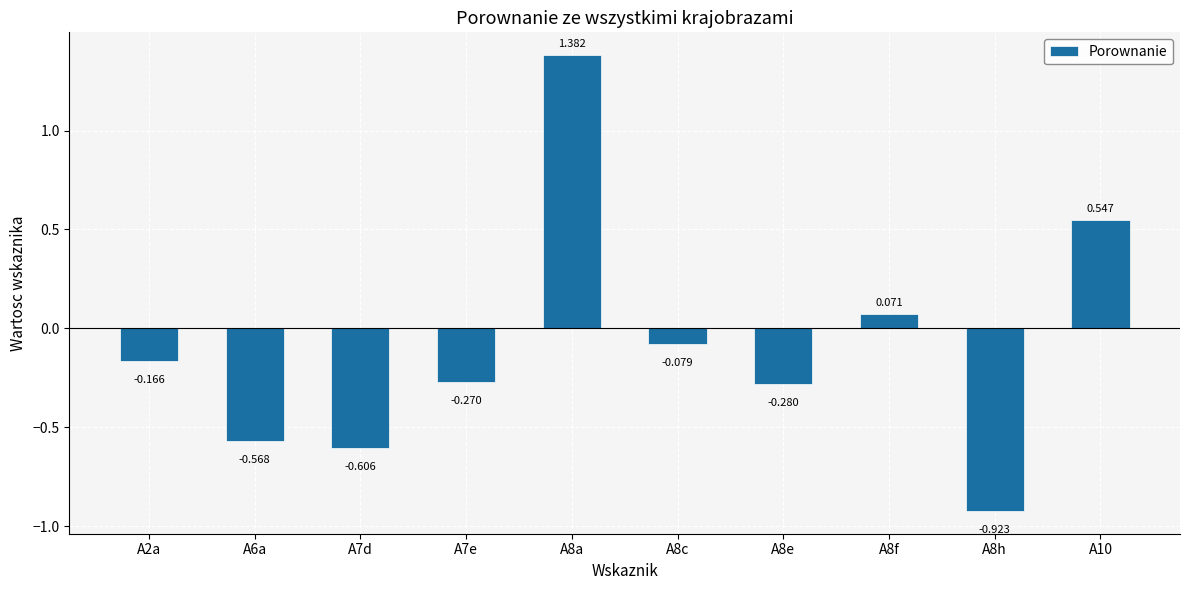

Count the number of data series in this chart.

1